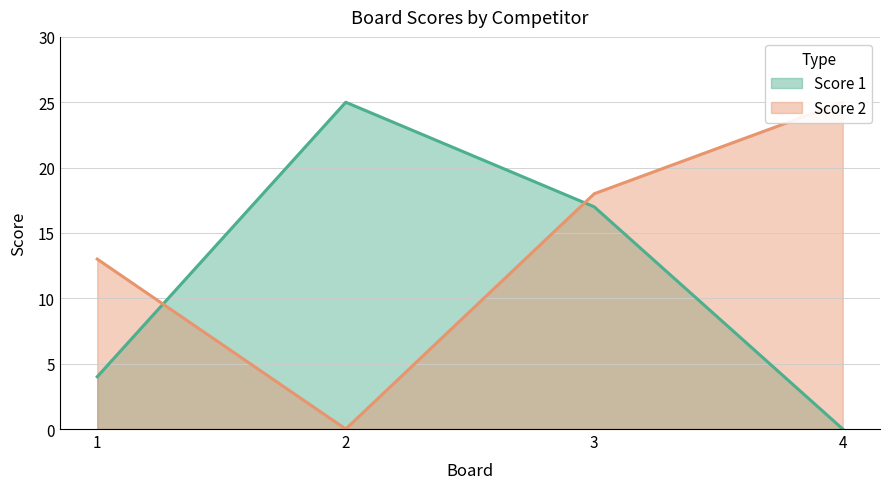

What is the difference between the maximum and minimum values in the Score 1 series?

25